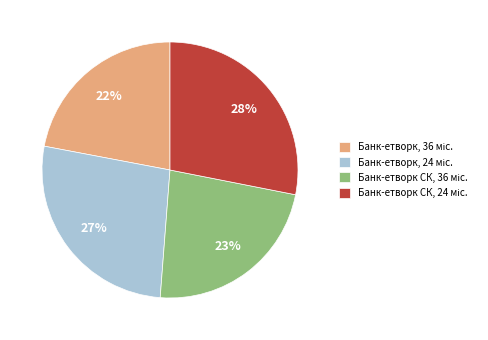

Does any single category account for the majority?

No